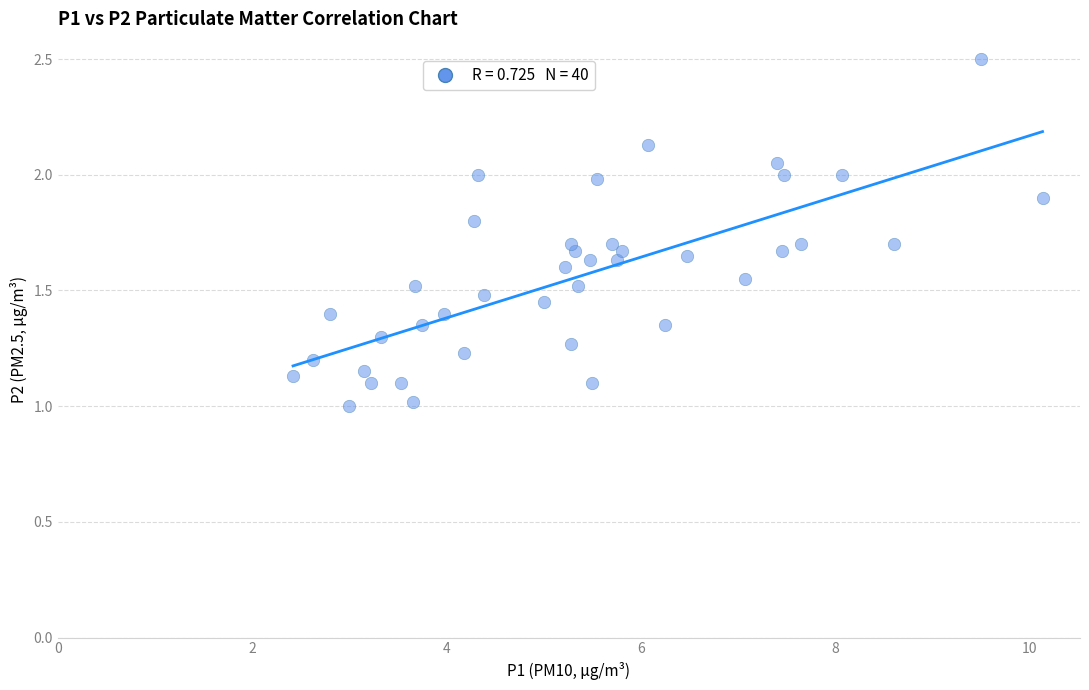

What is the range of Y values (max minus min)?

1.5